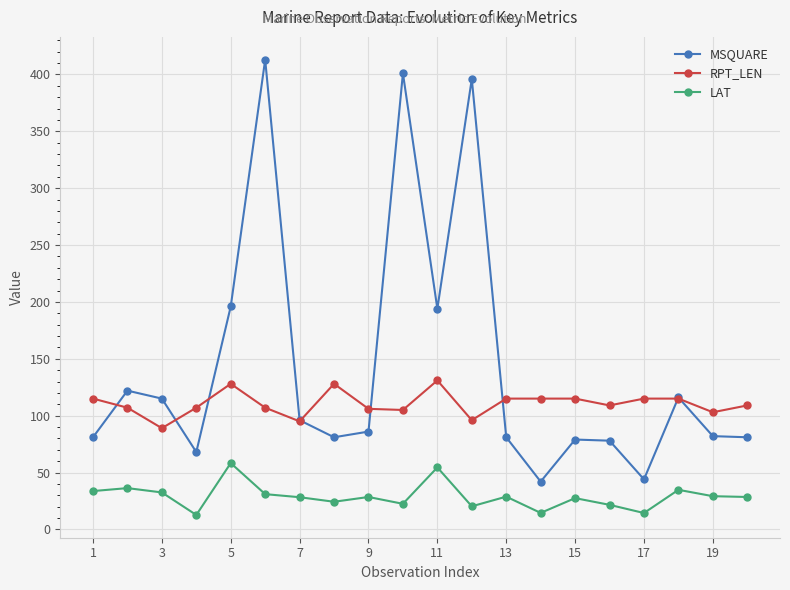

True or false: RPT_LEN has more than 1 interior local peaks.

True